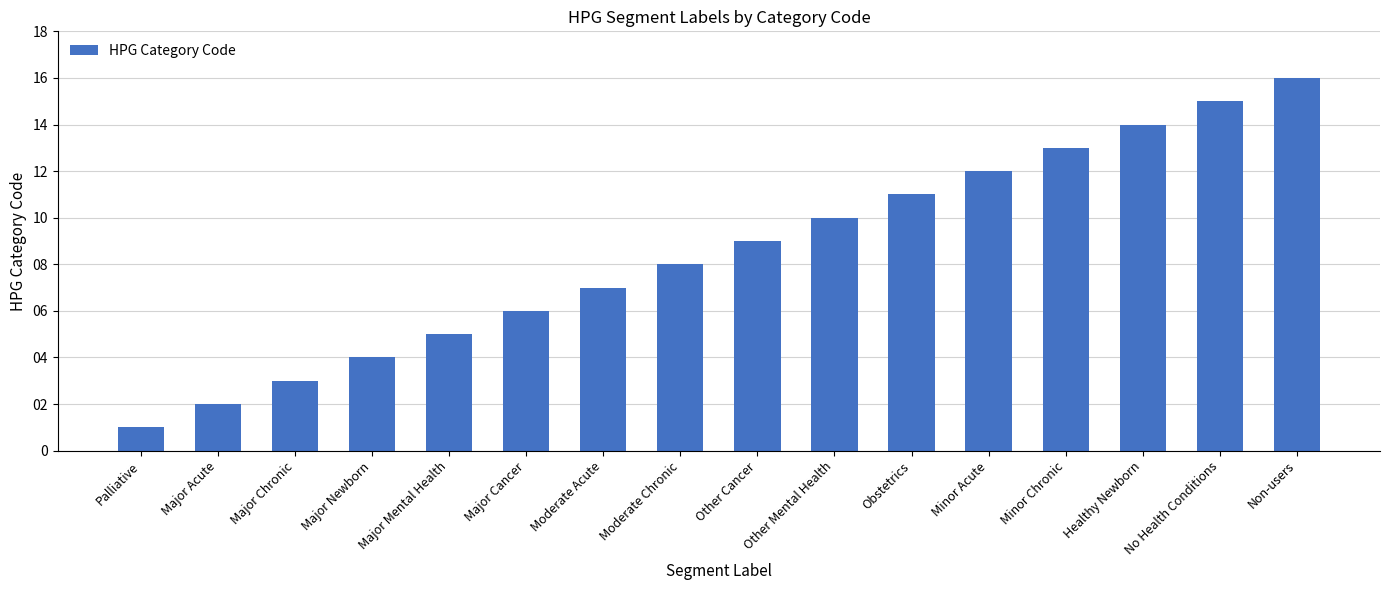

What is the label of the 2nd bar from the right?

No Health Conditions